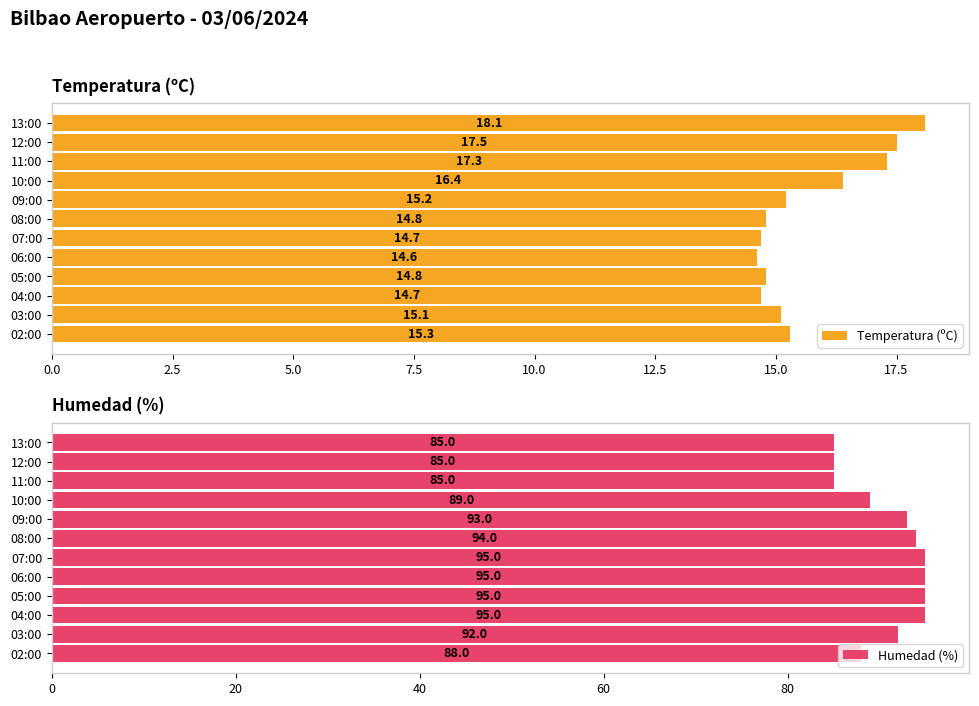

Does the chart contain any negative values?

No